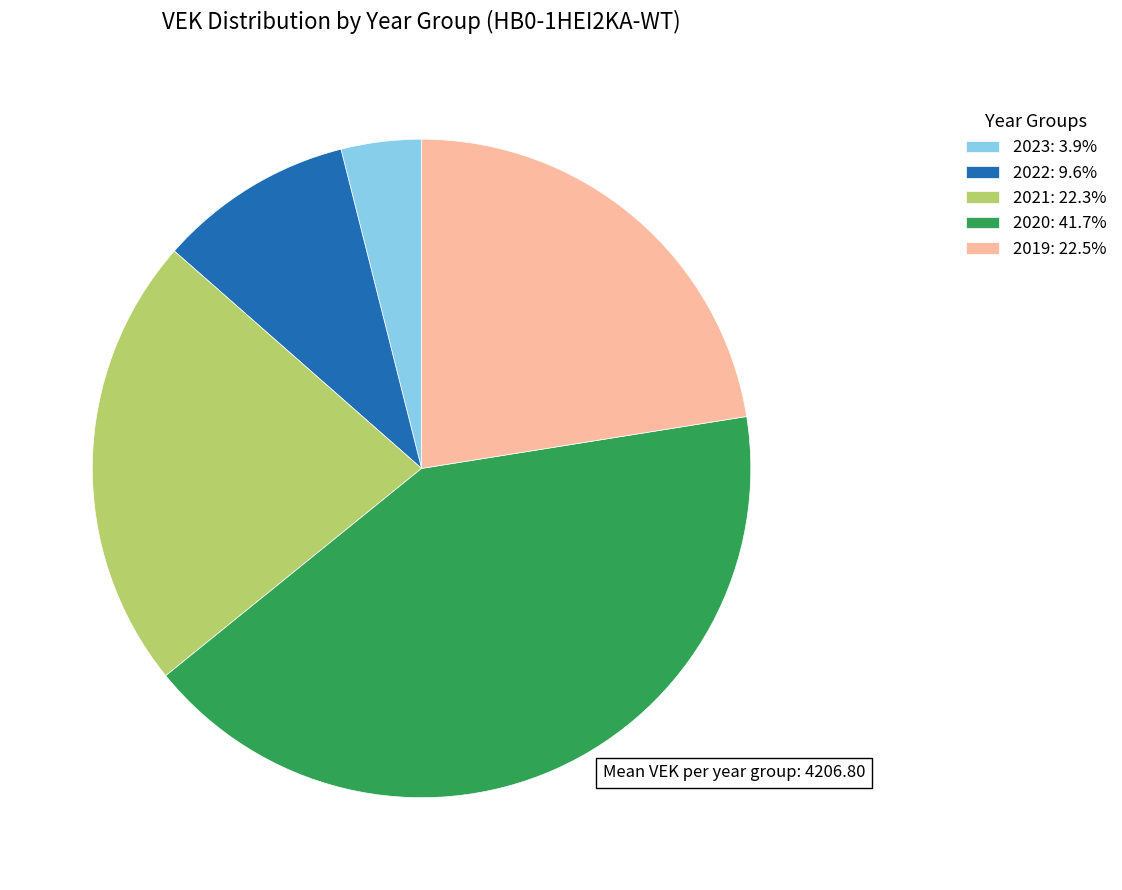

Is there a majority slice in this chart?

No